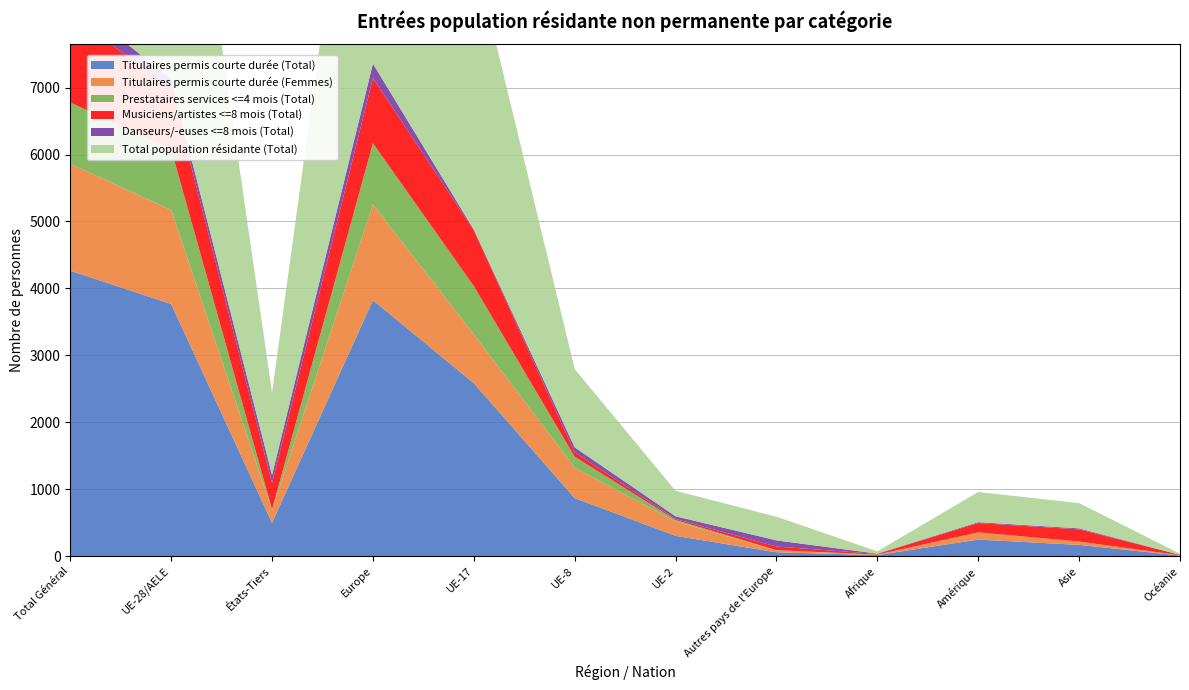

Reading right to left, extract all data points from this chart.

Titulaires permis courte durée (Total): Océanie=9	Asie=168	Amérique=247	Afrique=16	Autres pays de l'Europe=57	UE-2=303	UE-8=867	UE-17=2584	Europe=3824	États-Tiers=497	UE-28/AELE=3767	Total Général=4264
Titulaires permis courte durée (Femmes): Océanie=4	Asie=49	Amérique=108	Afrique=5	Autres pays de l'Europe=27	UE-2=214	UE-8=455	UE-17=729	Europe=1431	États-Tiers=193	UE-28/AELE=1404	Total Général=1597
Prestataires services <=4 mois (Total): Océanie=0	Asie=1	Amérique=0	Afrique=2	Autres pays de l'Europe=5	UE-2=24	UE-8=164	UE-17=721	Europe=914	États-Tiers=8	UE-28/AELE=909	Total Général=917
Musiciens/artistes <=8 mois (Total): Océanie=6	Asie=182	Amérique=139	Afrique=10	Autres pays de l'Europe=54	UE-2=14	UE-8=65	UE-17=836	Europe=973	États-Tiers=391	UE-28/AELE=919	Total Général=1310
Danseurs/-euses <=8 mois (Total): Océanie=1	Asie=14	Amérique=13	Afrique=4	Autres pays de l'Europe=92	UE-2=40	UE-8=74	UE-17=10	Europe=216	États-Tiers=124	UE-28/AELE=124	Total Général=248
Total population résidante (Total): Océanie=16	Asie=377	Amérique=451	Afrique=34	Autres pays de l'Europe=354	UE-2=381	UE-8=1170	UE-17=4151	Europe=6073	États-Tiers=1232	UE-28/AELE=5719	Total Général=6951